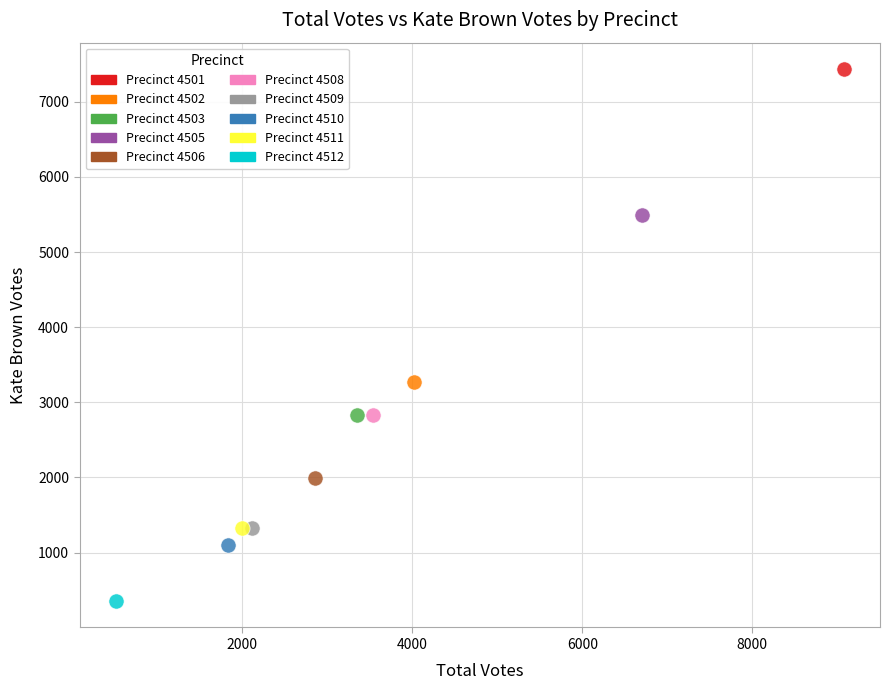

What are all the series names shown in the legend?

Precinct 4501, Precinct 4502, Precinct 4503, Precinct 4505, Precinct 4506, Precinct 4508, Precinct 4509, Precinct 4510, Precinct 4511, Precinct 4512